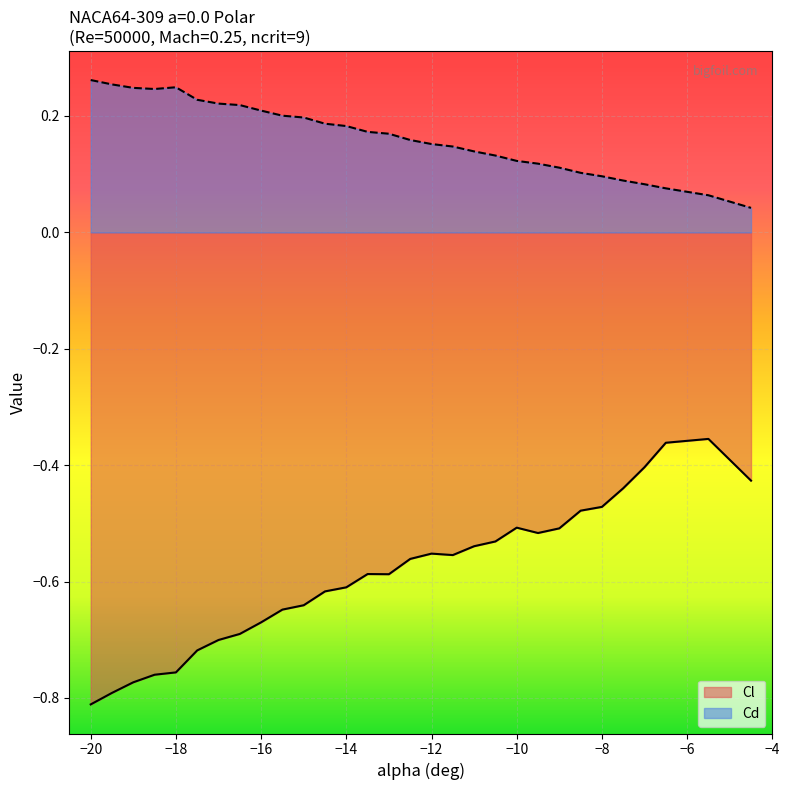

Where is Cl nearest to the value 0?

-5.5